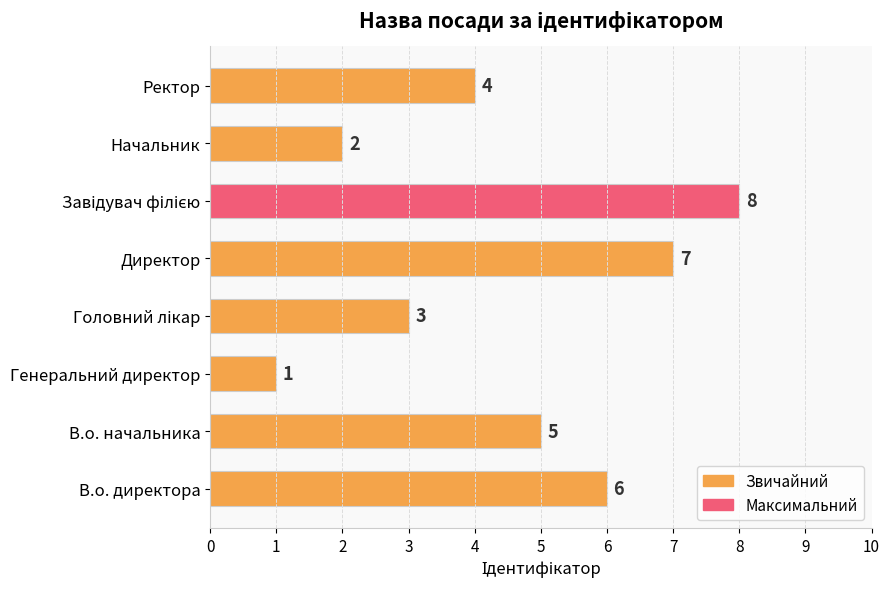

The chart shows a value of 4 at Директор. True or false?

False